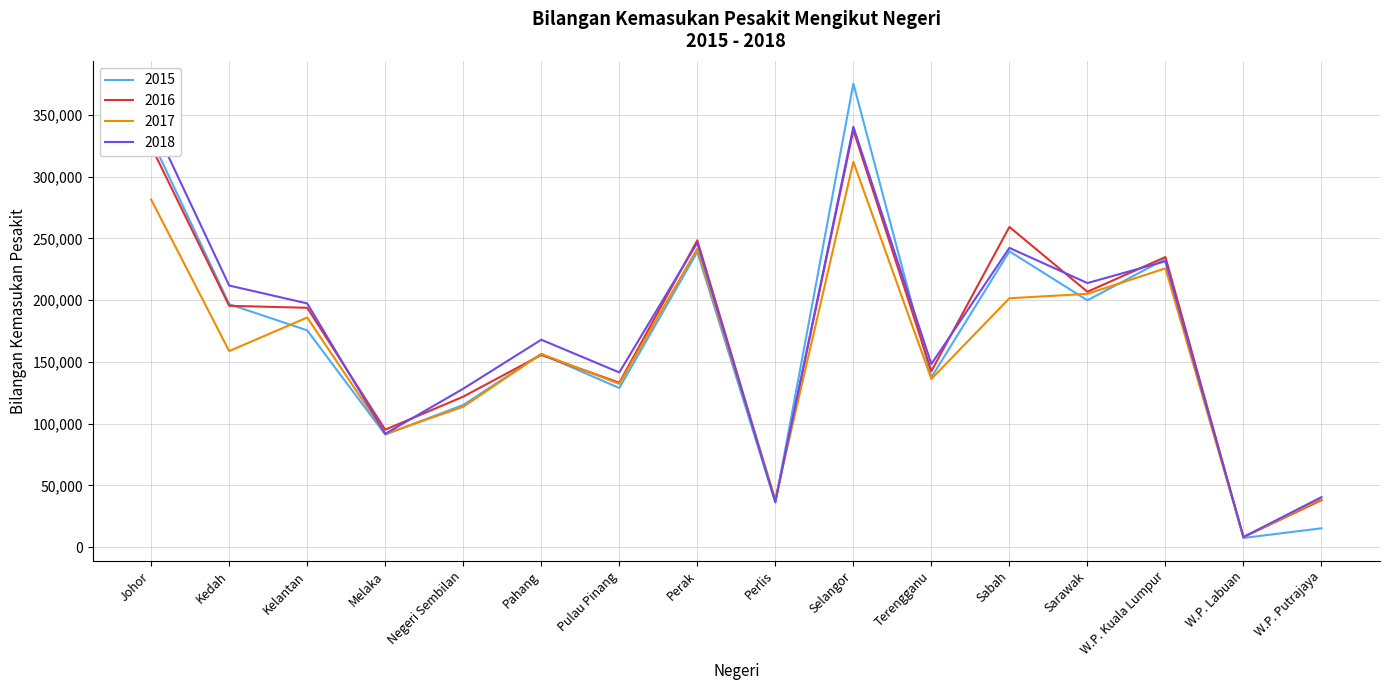

What is the lowest value of the 2018 series?

8205